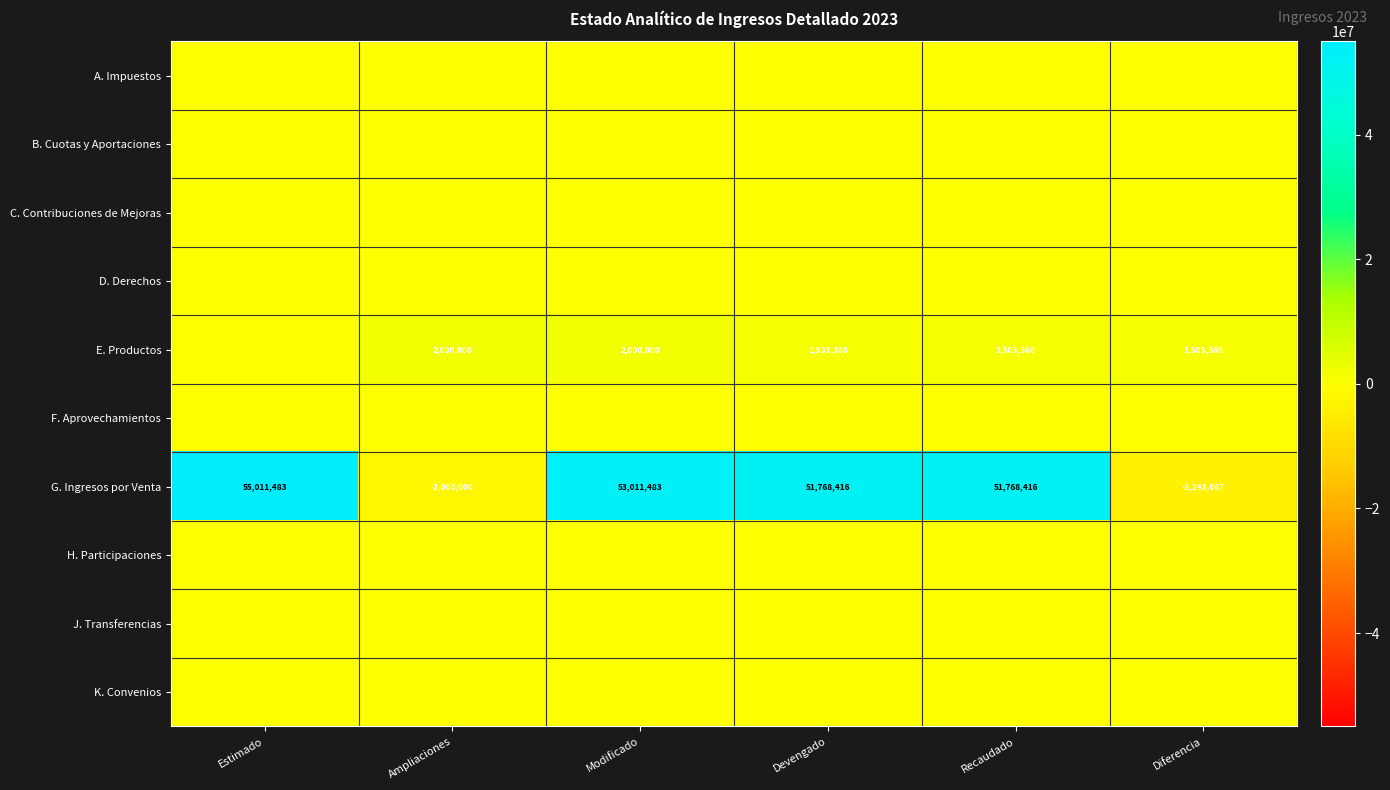

What is the difference between the maximum and minimum values in the G. Ingresos por Venta series?

58254550